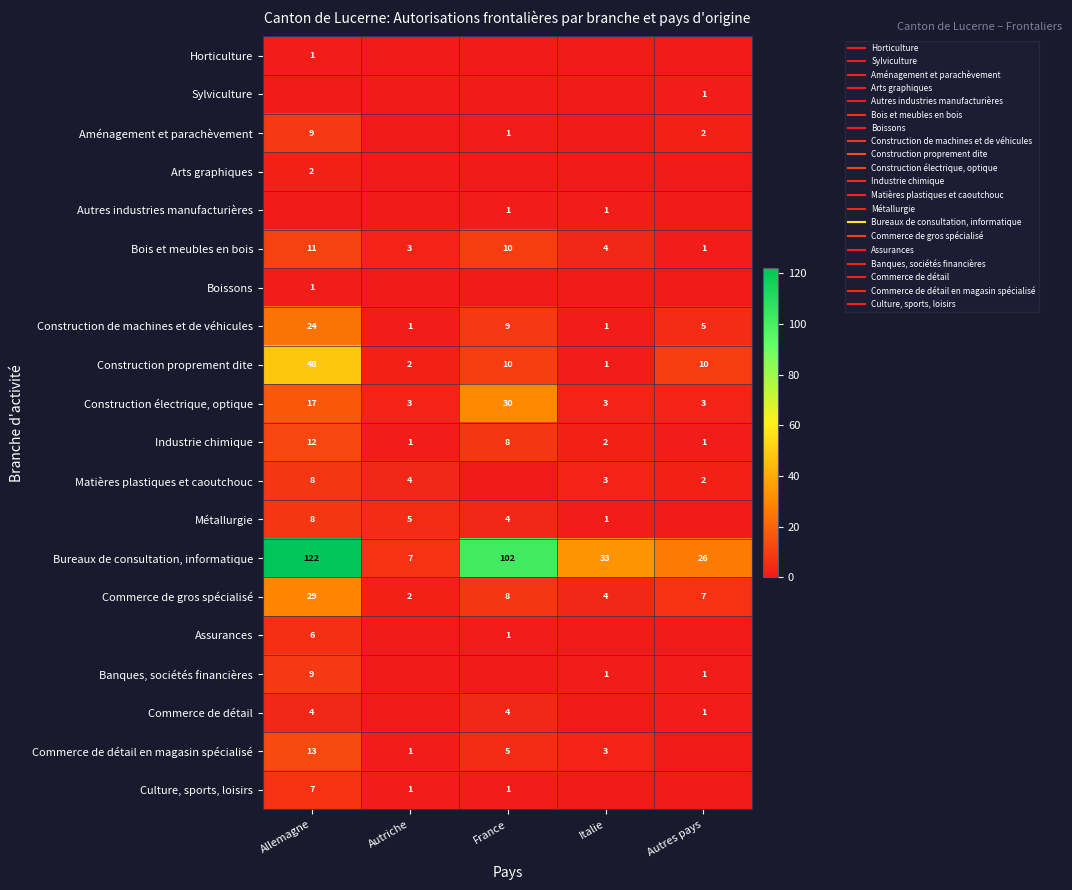

What is the difference between the second highest and second lowest values in the Commerce de détail series?

4